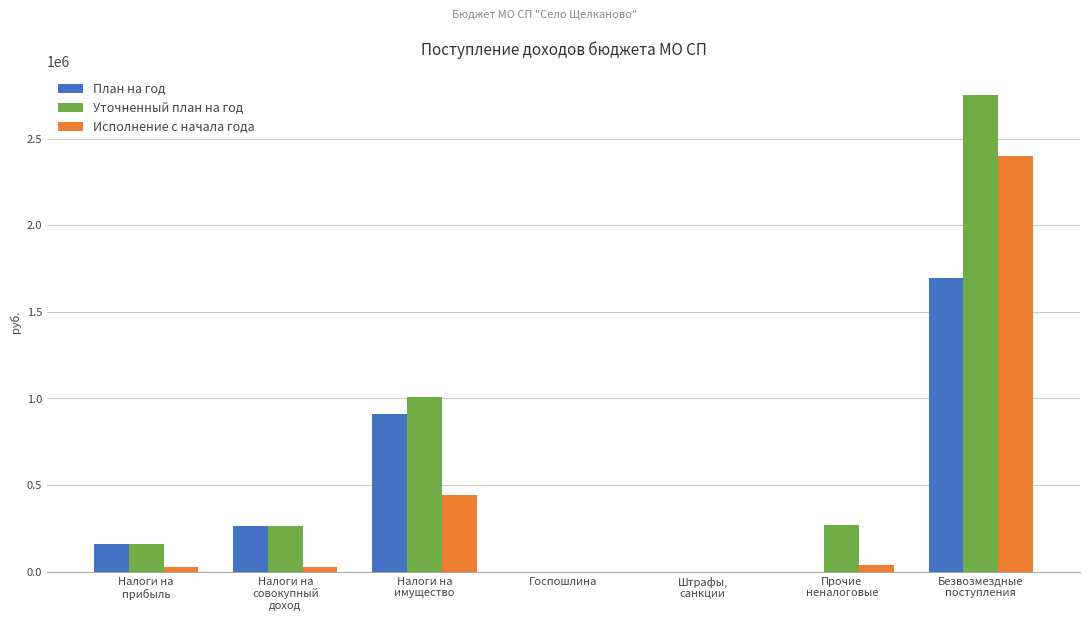

Read the Исполнение с начала года value at Прочие
неналоговые.

37400.0